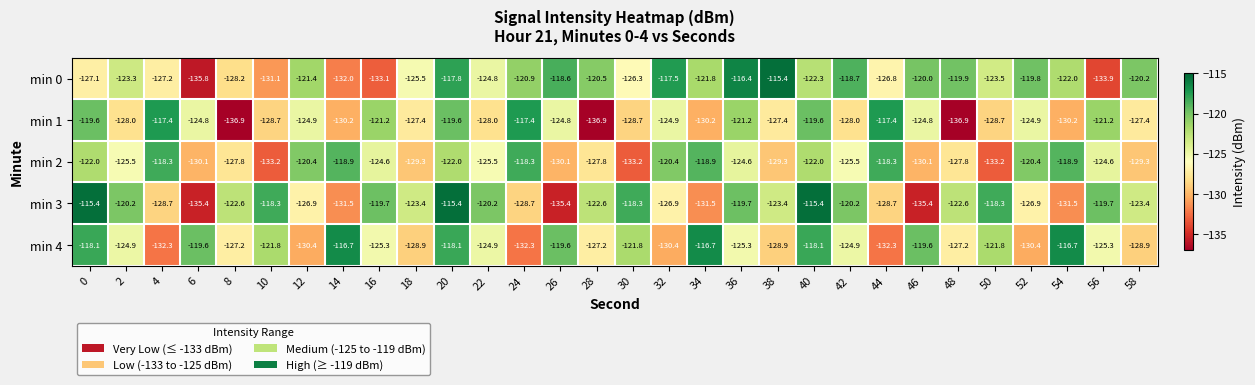

What is the minimum value shown in the chart?

-136.9